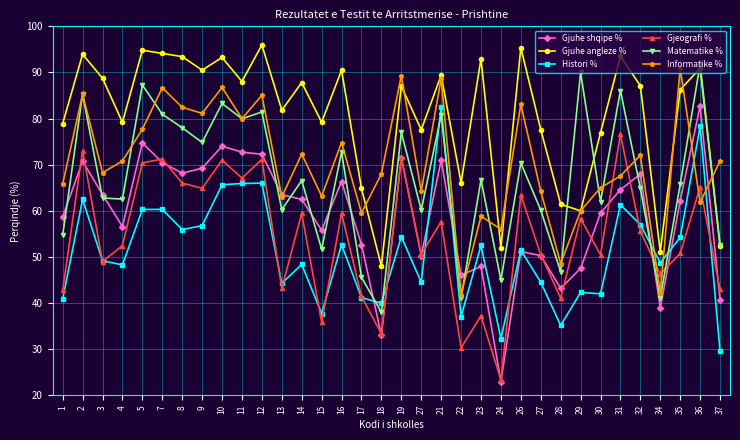

Is the value of Gjuhe shqipe % at 36 greater than the value of Matematike % at 37?

Yes